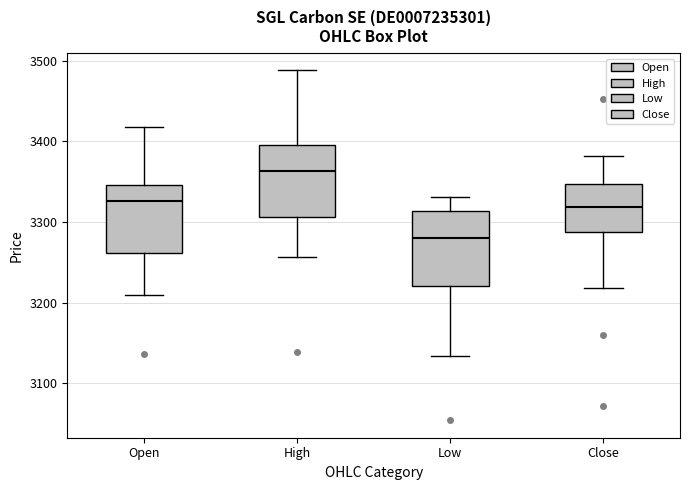

Reading left to right, read every box against the y-axis: the position of its median line, the range the box covers, and the ends of its whiskers. The values are not printed on the chart, so give them approximately, as read against the axis.

Open: median 3330, box 3260 to 3350, whiskers 3210 to 3420
High: median 3360, box 3310 to 3400, whiskers 3260 to 3490
Low: median 3280, box 3220 to 3310, whiskers 3130 to 3330
Close: median 3320, box 3290 to 3350, whiskers 3220 to 3380